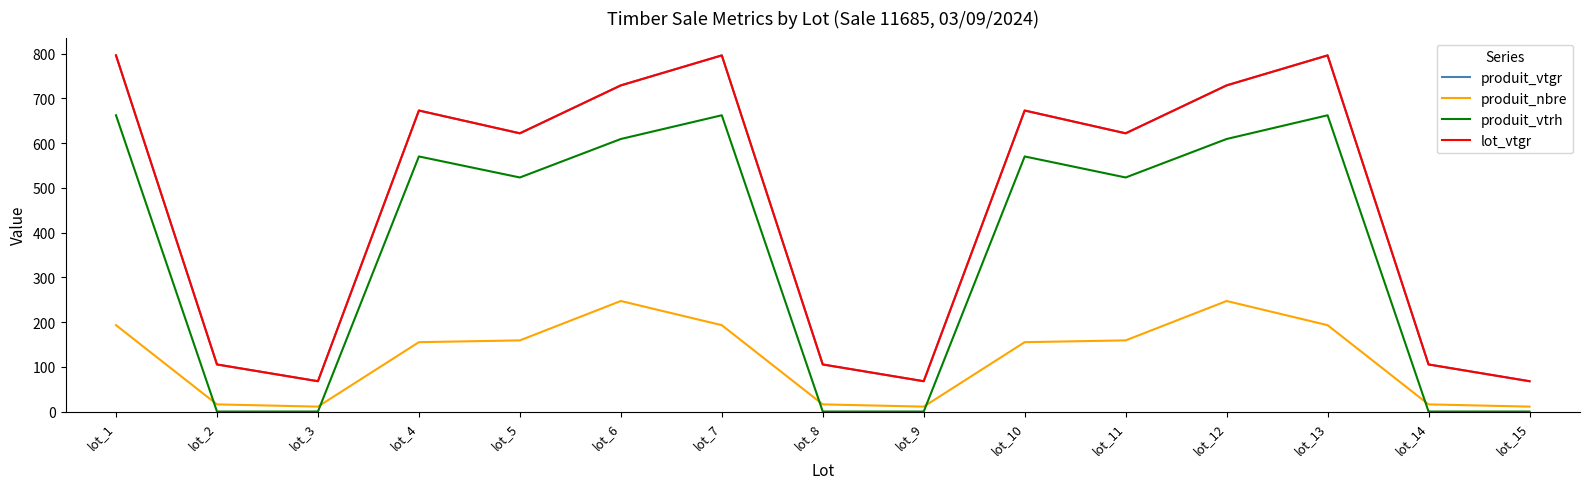

How many lines are shown in the chart?

4